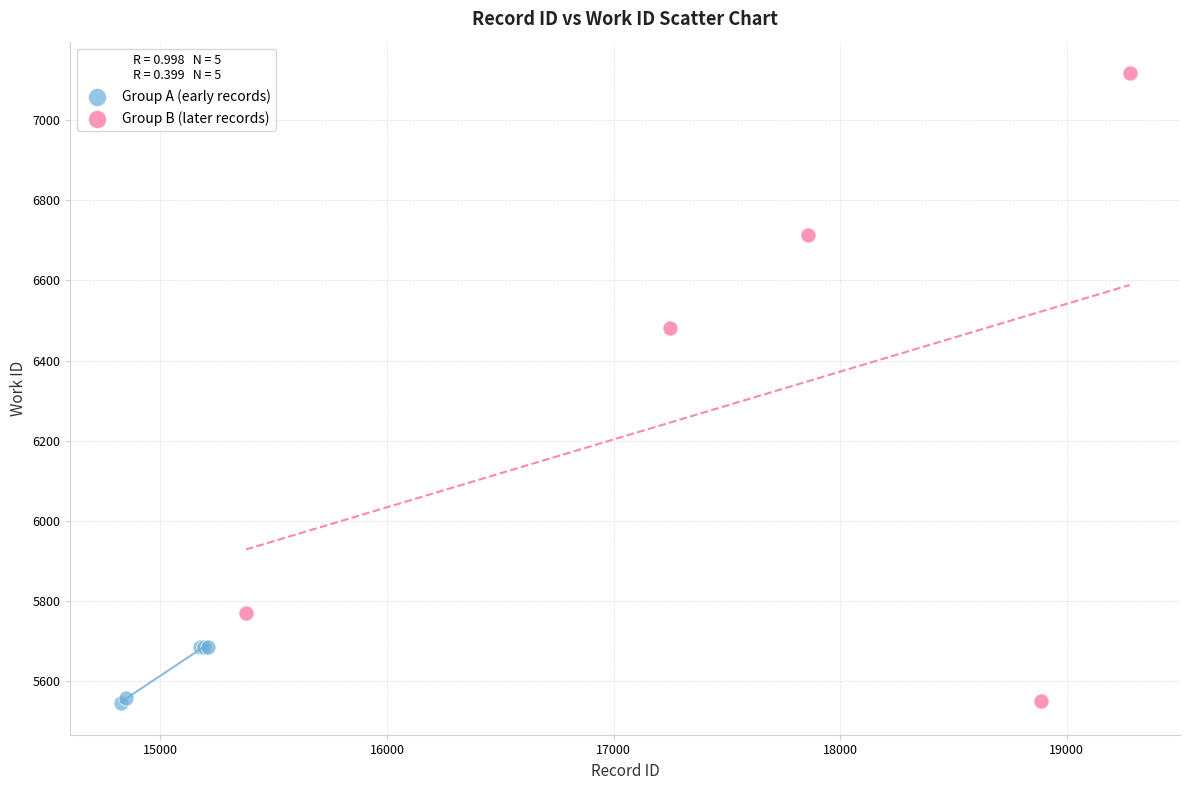

Which series has the largest Y range (max minus min)?

Group B (later records)